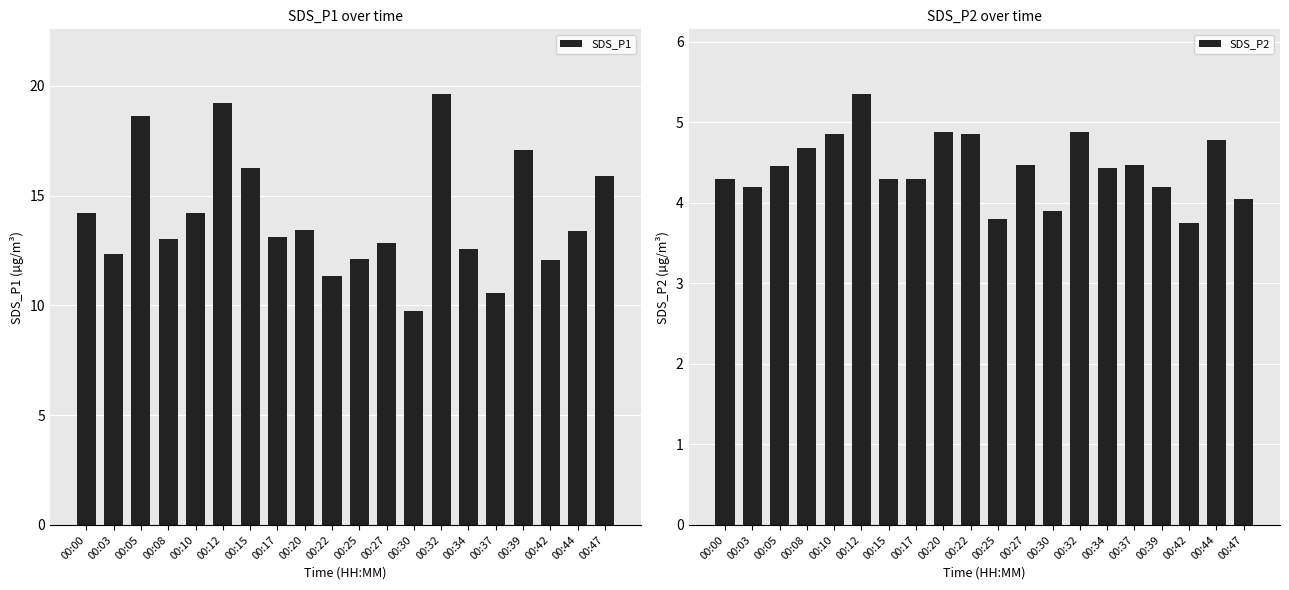

Reading left to right, transcribe all the data shown in this chart.

SDS_P1: 00:00=14.2	00:03=12.3	00:05=18.6	00:08=13.0	00:10=14.2	00:12=19.2	00:15=16.2	00:17=13.1	00:20=13.4	00:22=11.3	00:25=12.1	00:27=12.8	00:30=9.8	00:32=19.6	00:34=12.6	00:37=10.6	00:39=17.1	00:42=12.1	00:44=13.4	00:47=15.9
SDS_P2: 00:00=4.3	00:03=4.2	00:05=4.5	00:08=4.7	00:10=4.8	00:12=5.3	00:15=4.3	00:17=4.3	00:20=4.9	00:22=4.8	00:25=3.8	00:27=4.5	00:30=3.9	00:32=4.9	00:34=4.4	00:37=4.5	00:39=4.2	00:42=3.8	00:44=4.8	00:47=4.0